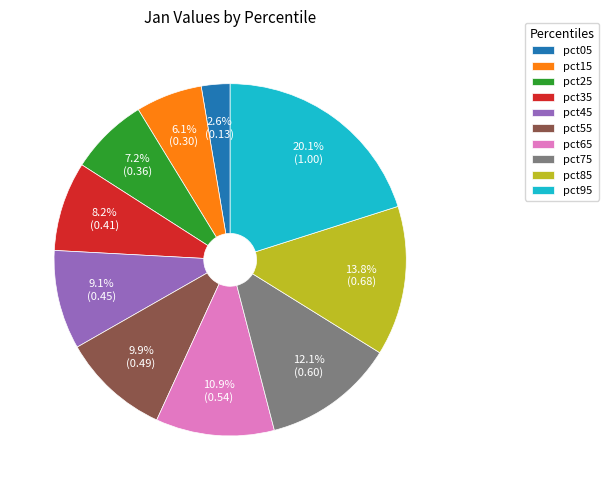

To the nearest percent, what percentage of the pie is pct75?

12%